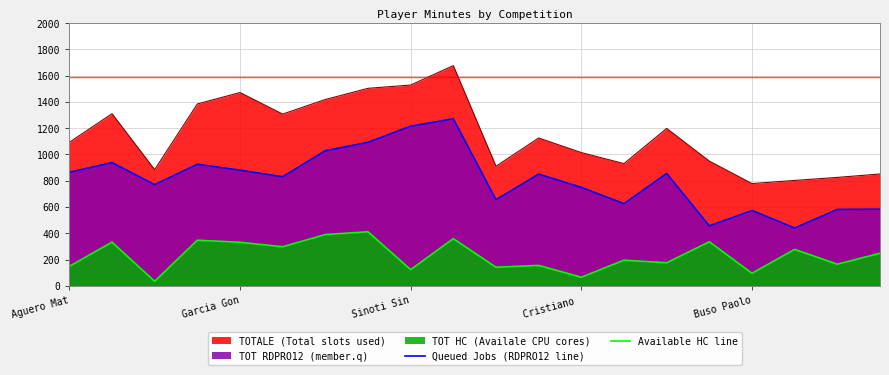

How many categories are shown in the chart?

20